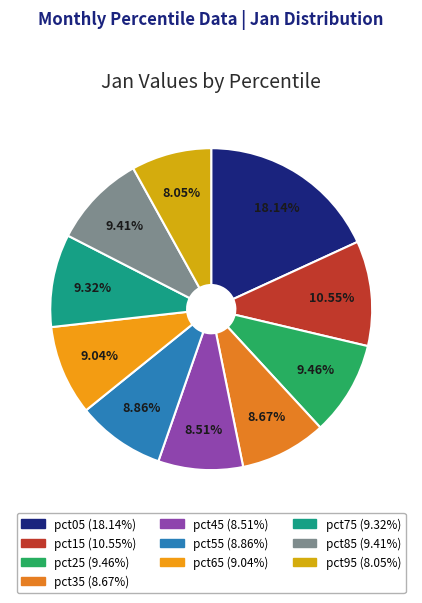

Is pct85 the majority of the pie?

No